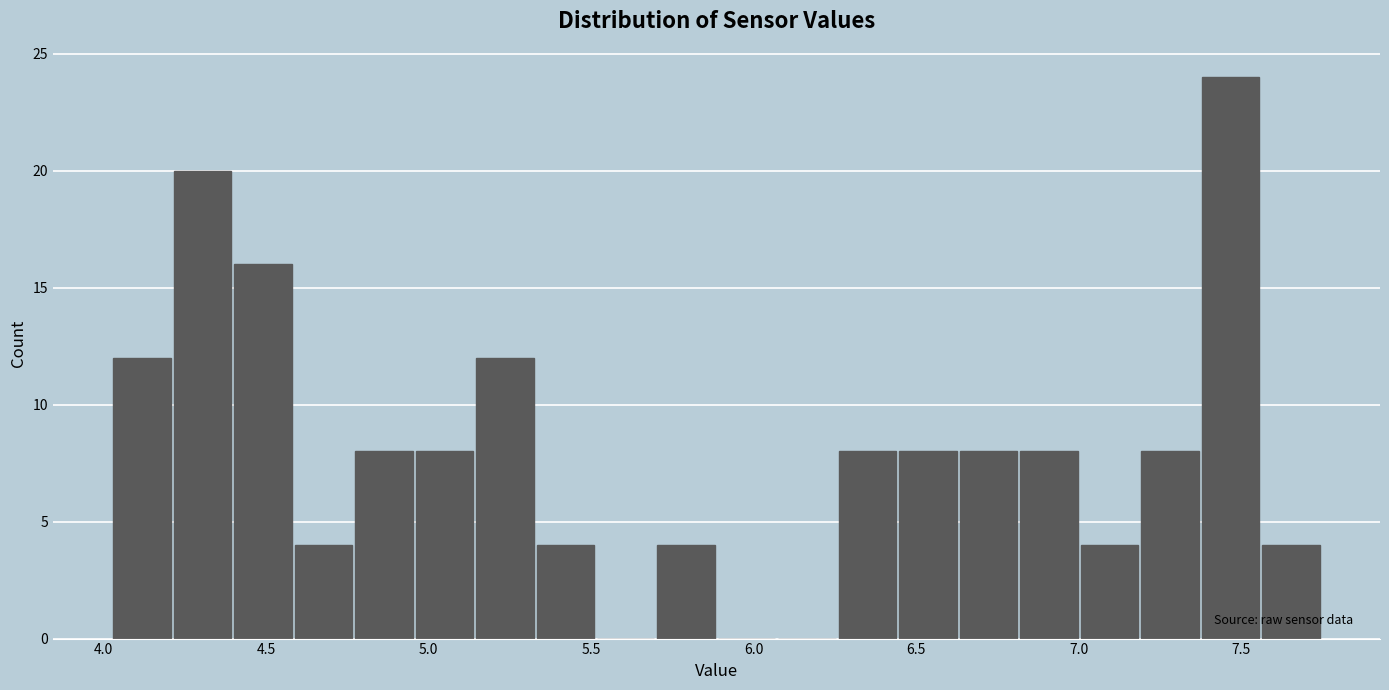

Around what value on the x-axis is the tallest bar? Give the approximate position of its centre, as read against the axis.

7.45